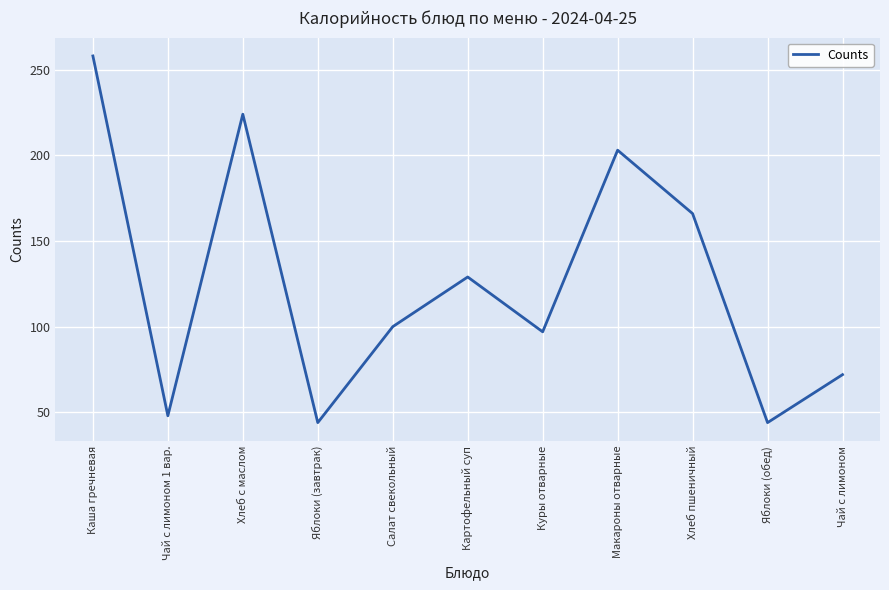

Which label corresponds to the largest value in the chart?

Каша гречневая